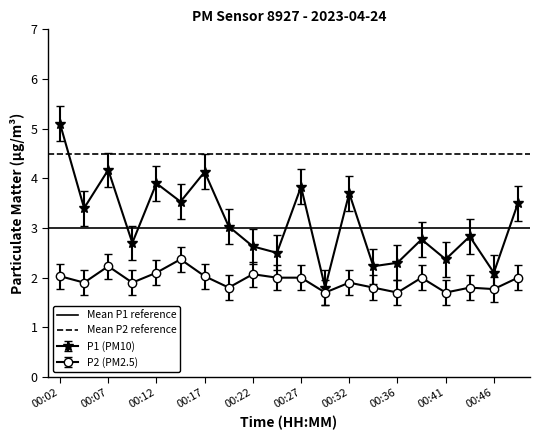

Where is Mean P2 reference nearest to the value 4?

00:02